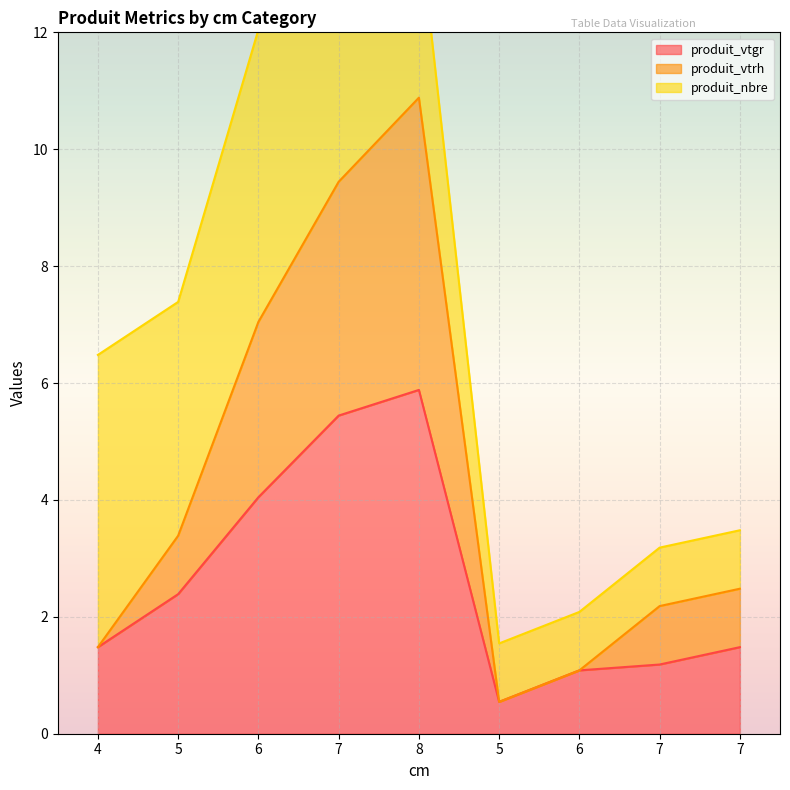

Rank the categories by produit_vtrh value from highest to lowest.

8, 7, 6, 5, 7, 7, 4, 6, 5